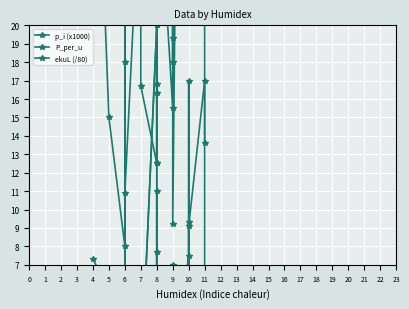

Which label corresponds to the smallest value in the chart?

7